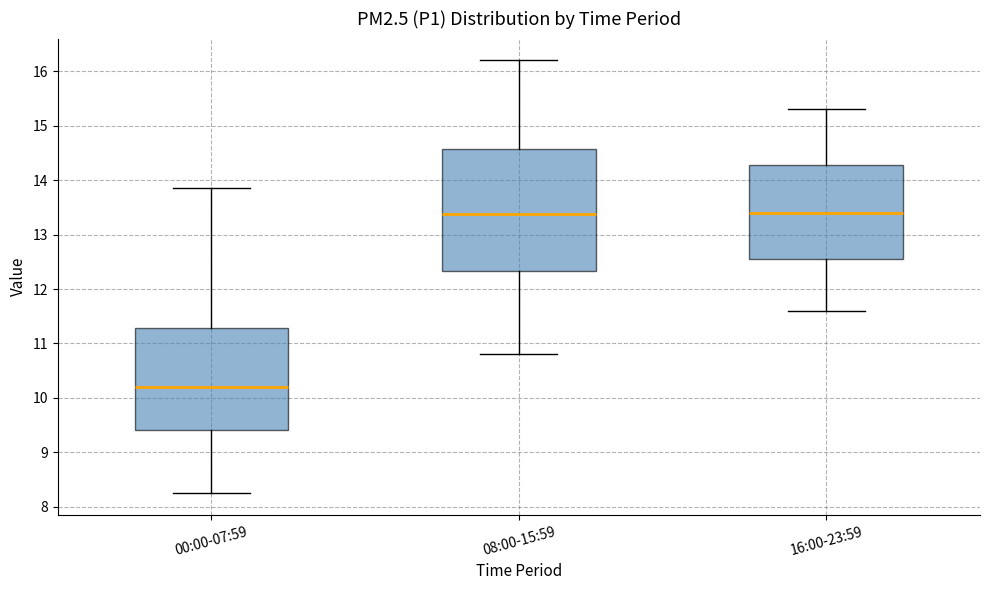

Which box is the tallest, from its lower edge to its upper edge?

08:00-15:59